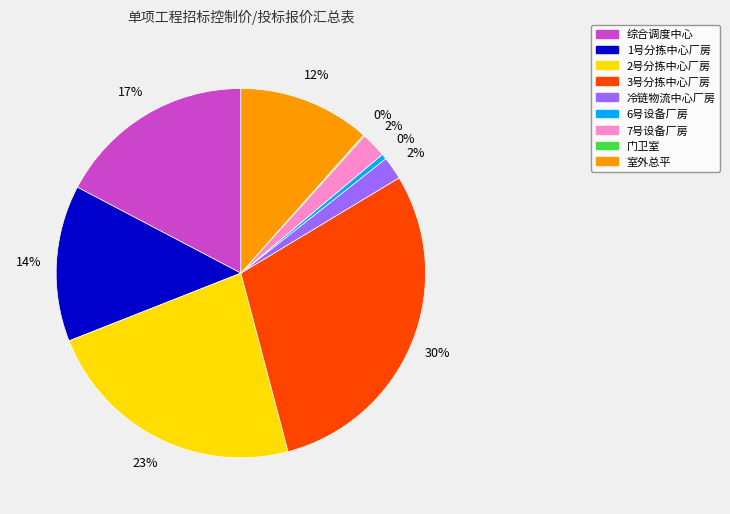

To the nearest percent, what is the average slice percentage?

11%